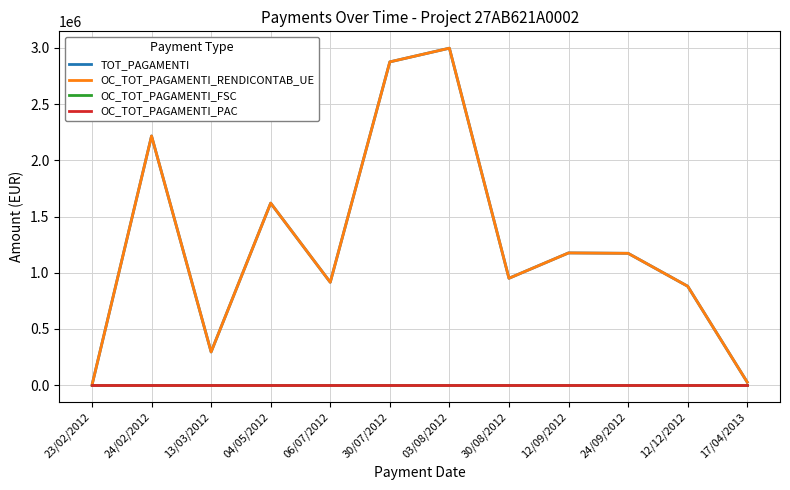

Between 30/08/2012 and 24/09/2012, which series saw the biggest shift?

TOT_PAGAMENTI